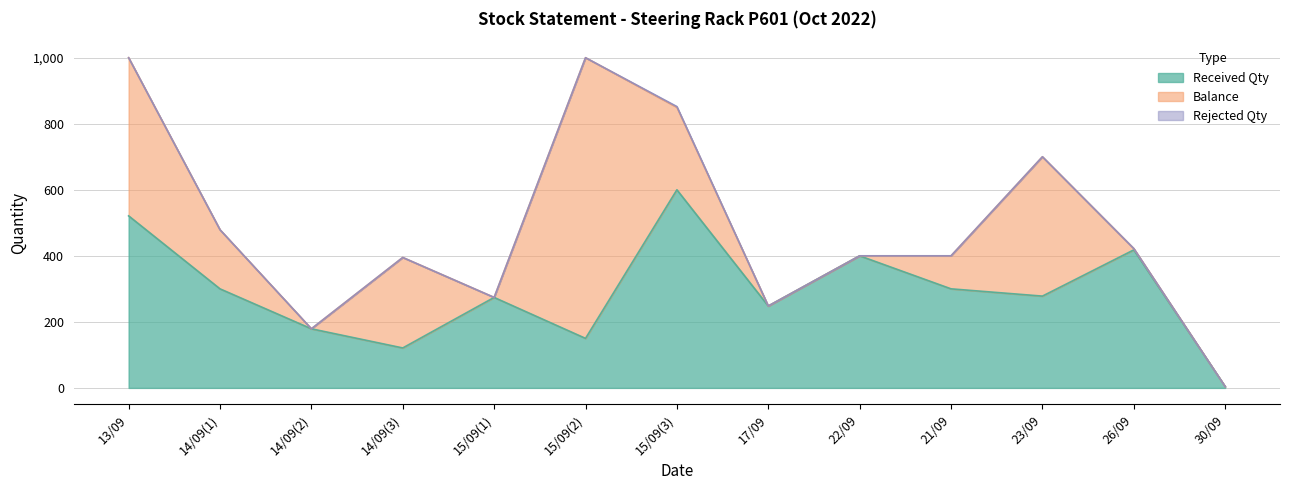

What are all the series names shown in the legend?

Received Qty, Balance, Rejected Qty